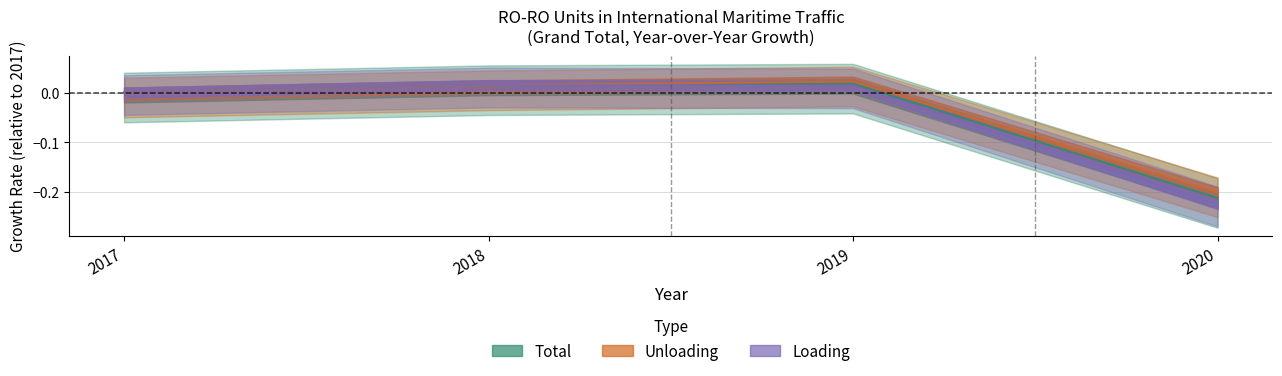

Reading left to right, what are all the values shown in this chart?

Total: 2017=0.0	2018=0.0	2019=0.0	2020=-0.2
Unloading: 2017=0.0	2018=0.0	2019=0.0	2020=-0.2
Loading: 2017=0.0	2018=0.0	2019=0.0	2020=-0.2